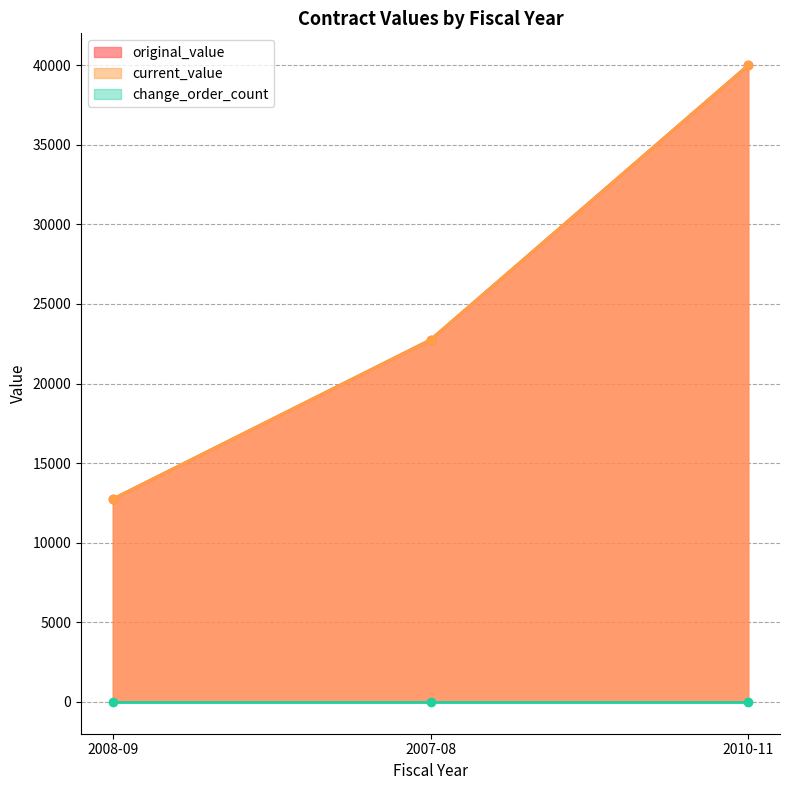

How many current_value values are between 12750 and 40000?

3